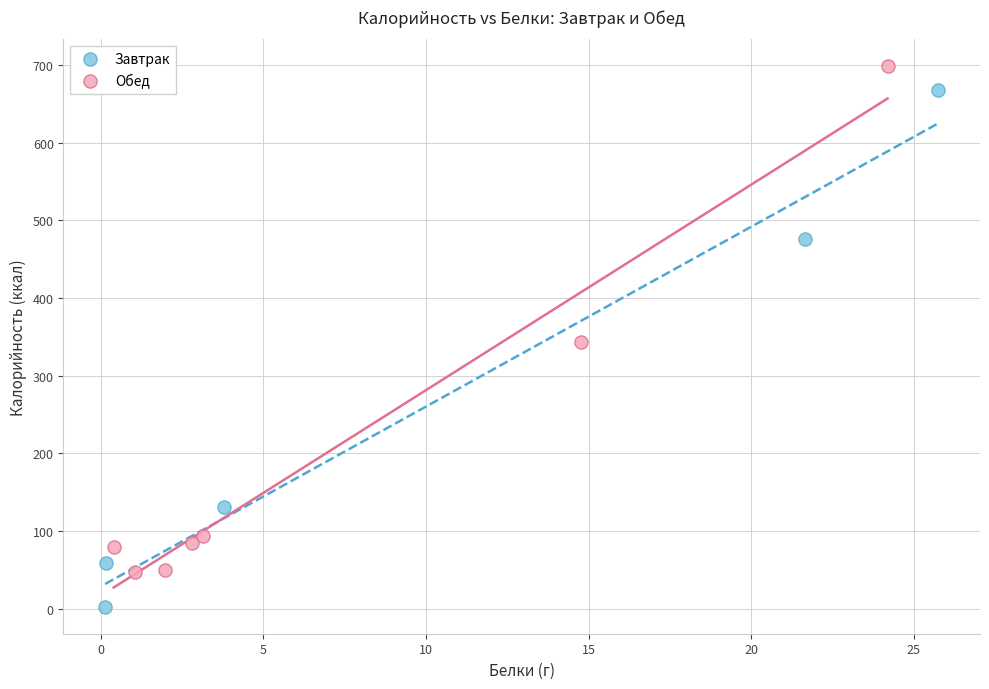

Which series contains the lowest Y value?

Завтрак